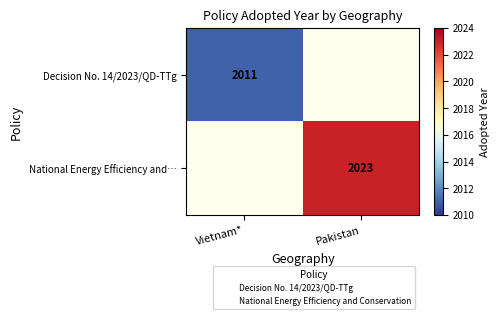

The value of National Energy Efficiency and… at Pakistan is 1244. True or false?

False